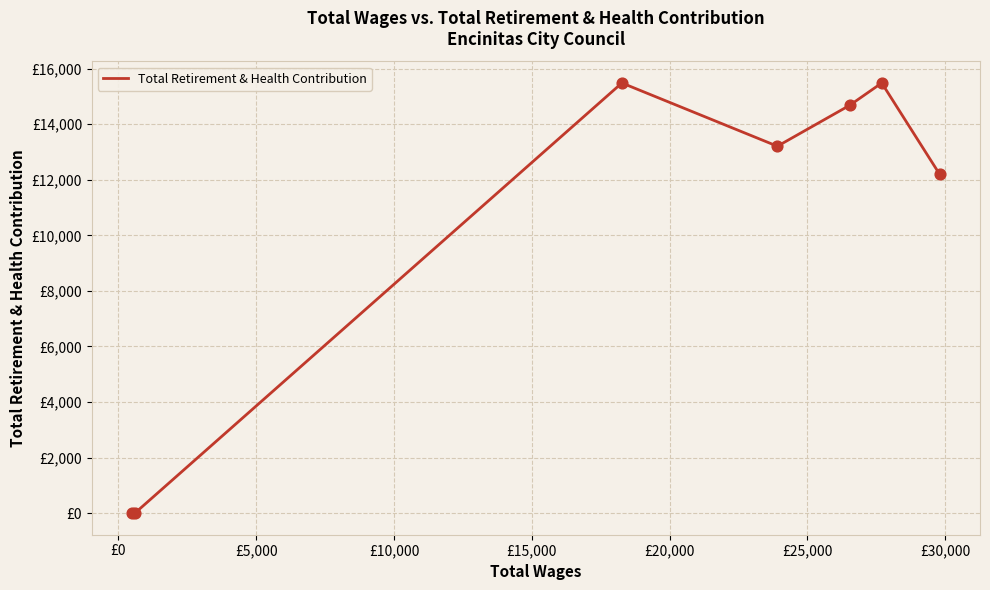

Approximately how many times larger is the value at £15,000 compared to £10,000?

1.2